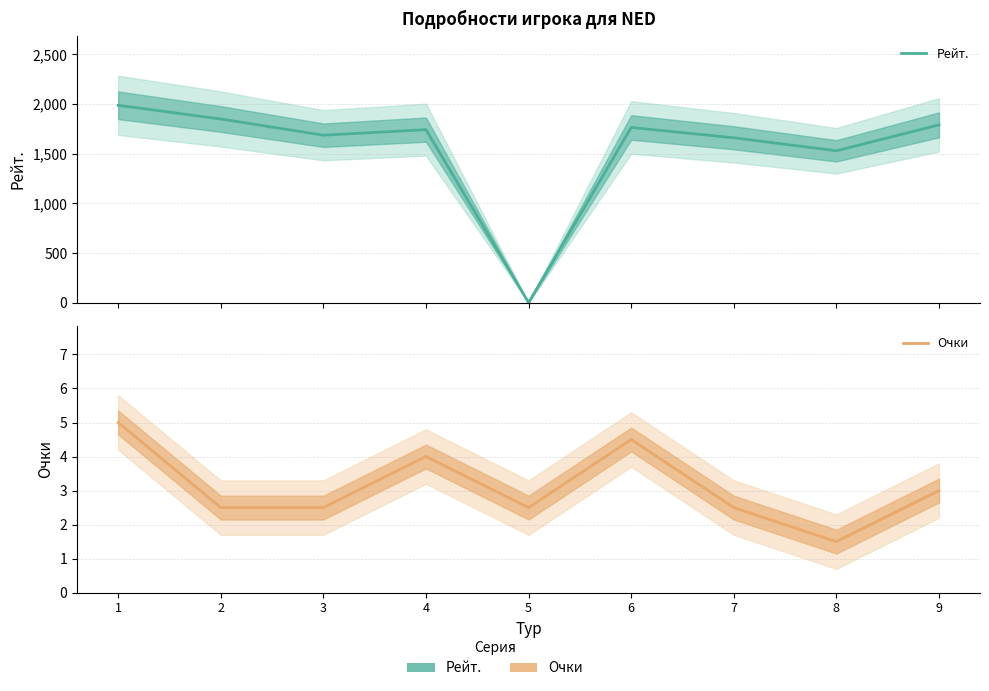

Which series has the largest total across all categories?

Рейт.